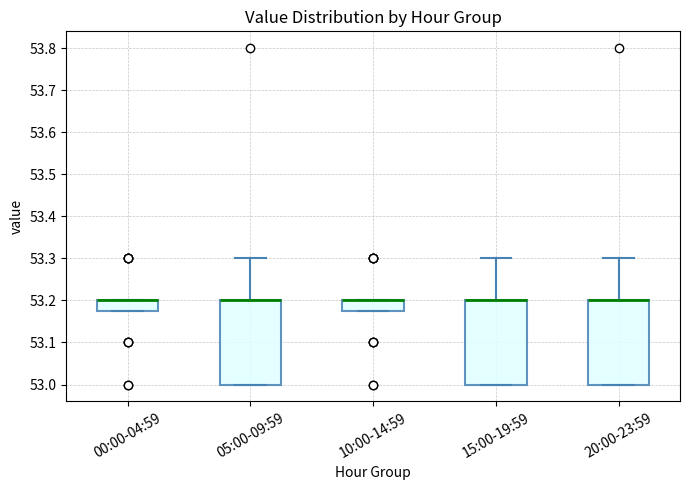

Reading left to right, transcribe this box plot: for each box, give where its median line is, the range the box spans, and where its two whiskers end, as read against the y-axis. The values are not printed on the chart, so give them approximately, as read against the axis.

00:00-04:59: median 53.20 (drawn on the box's upper edge), box 53.18 to 53.20, whiskers 53.18 to 53.20
05:00-09:59: median 53.20 (drawn on the box's upper edge), box 53.00 to 53.20, whiskers 53.00 to 53.30
10:00-14:59: median 53.20 (drawn on the box's upper edge), box 53.18 to 53.20, whiskers 53.18 to 53.20
15:00-19:59: median 53.20 (drawn on the box's upper edge), box 53.00 to 53.20, whiskers 53.00 to 53.30
20:00-23:59: median 53.20 (drawn on the box's upper edge), box 53.00 to 53.20, whiskers 53.00 to 53.30